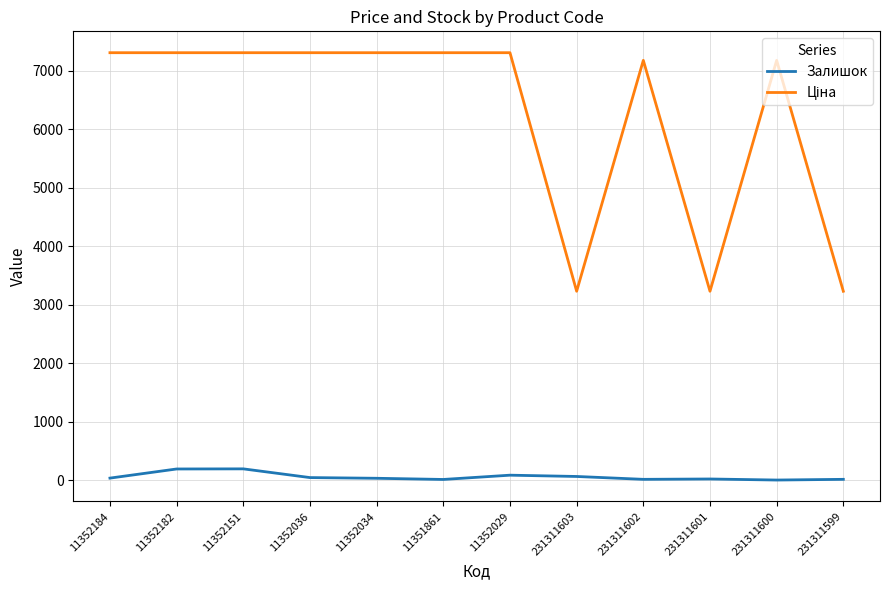

What is the greatest value displayed?

7304.3